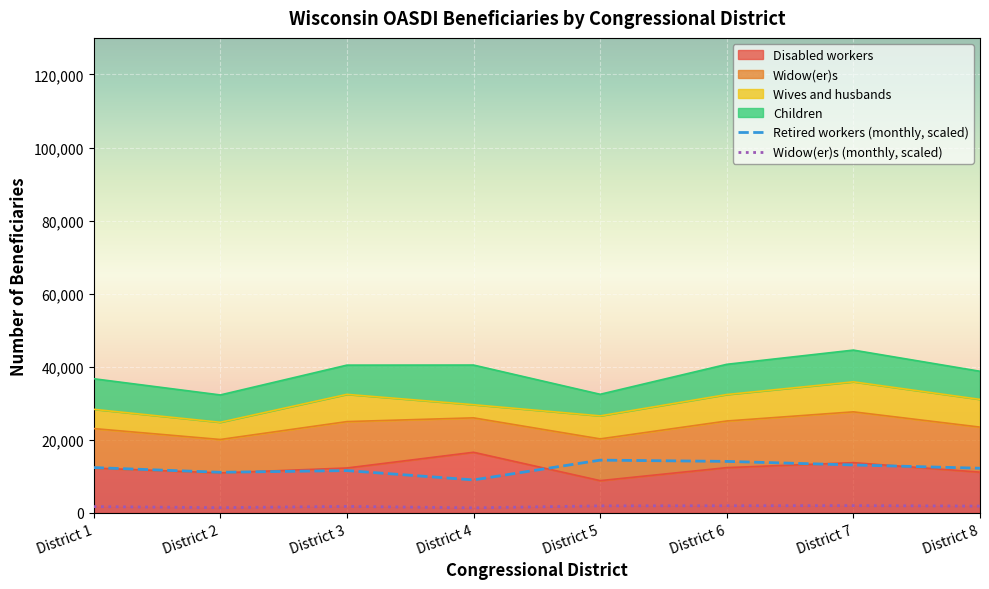

Where is Disabled workers nearest to the value 12723?

District 6